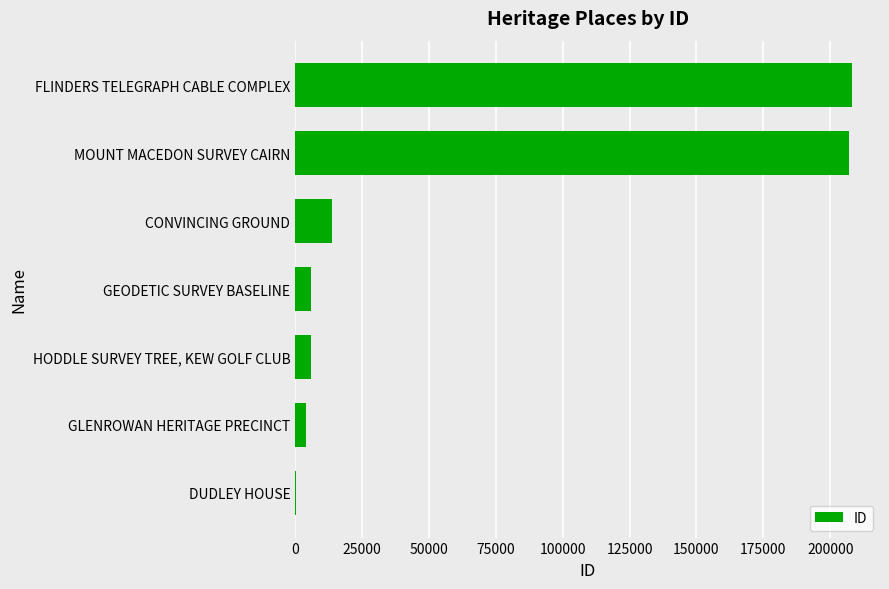

How many series are shown in this chart?

1